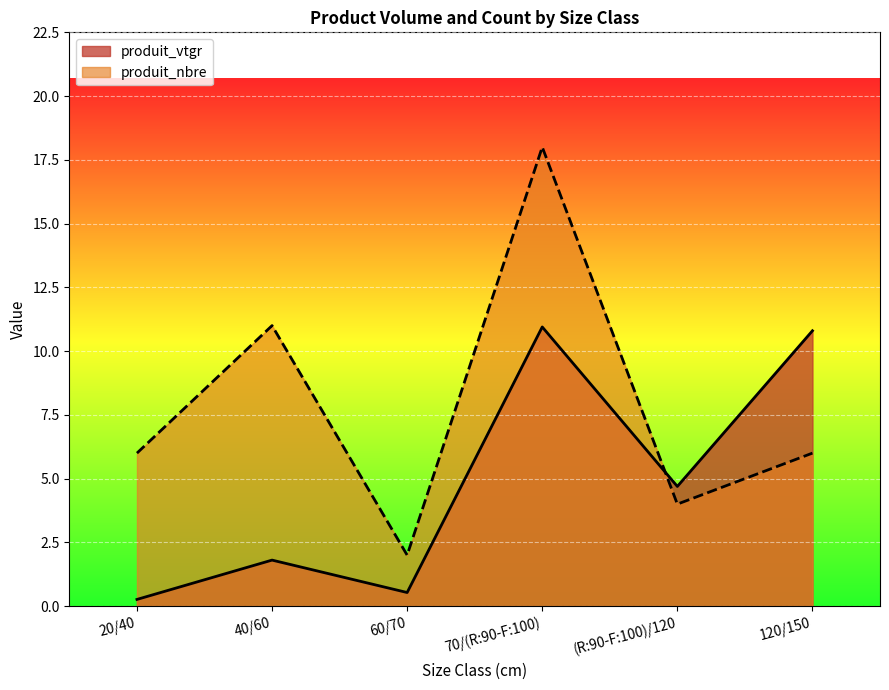

Reading left to right, transcribe all the data shown in this chart.

produit_vtgr: 0.3	1.8	0.5	10.9	4.7	10.8
produit_nbre: 6.0	11.0	2.0	18.0	4.0	6.0